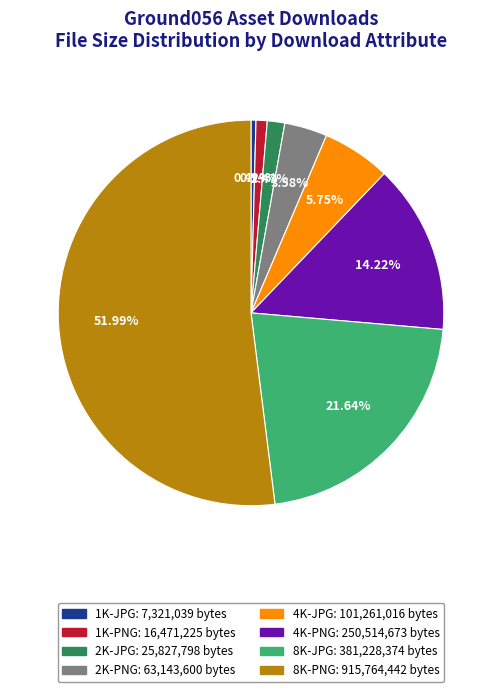

Combined, do 8K-JPG and 4K-JPG account for over 50%?

No